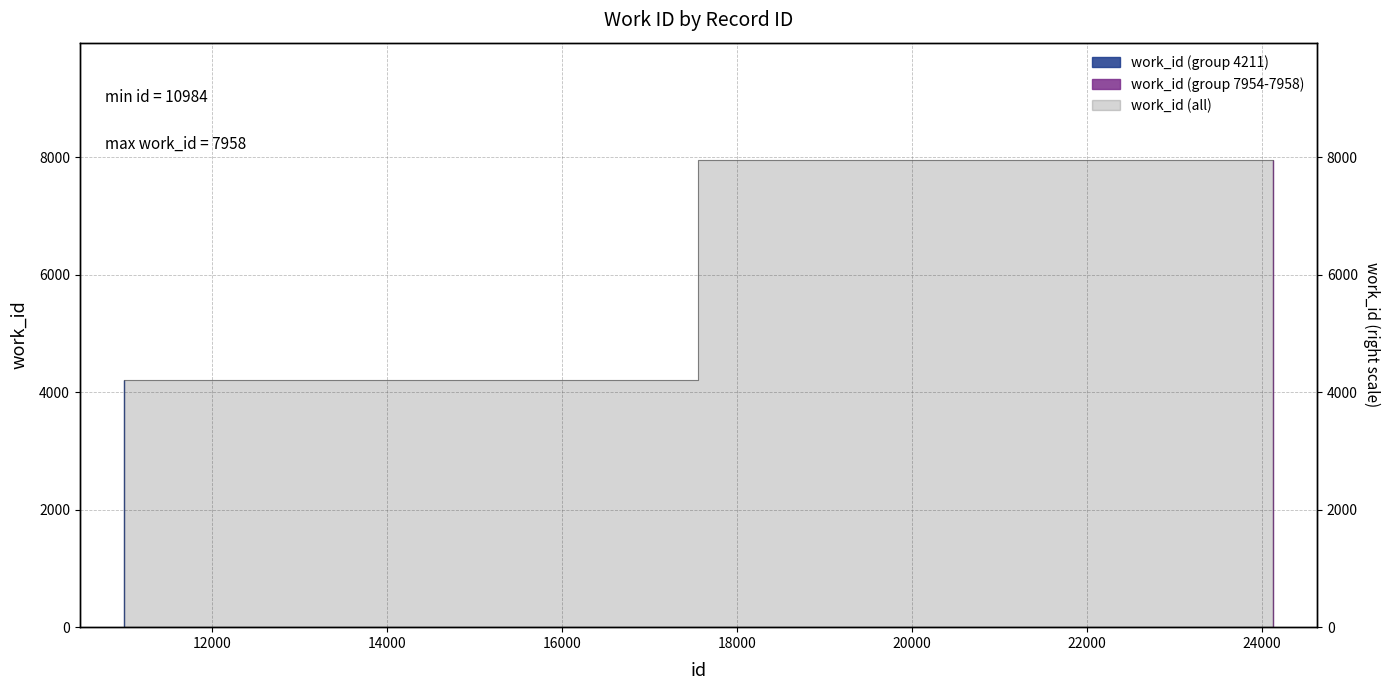

True or false: the data shows 1110 at 10984.

False